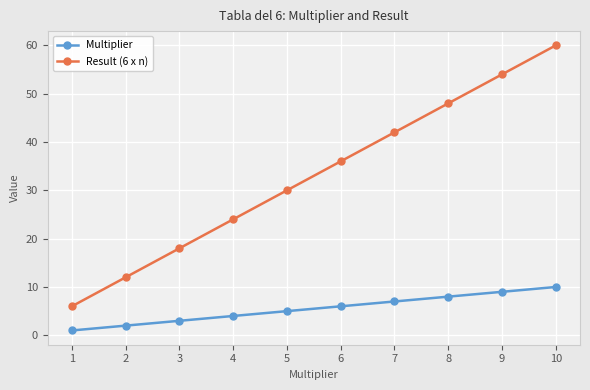

Reading right to left, what are all the values shown in this chart?

Multiplier: 10	9	8	7	6	5	4	3	2	1
Result (6 x n): 60	54	48	42	36	30	24	18	12	6